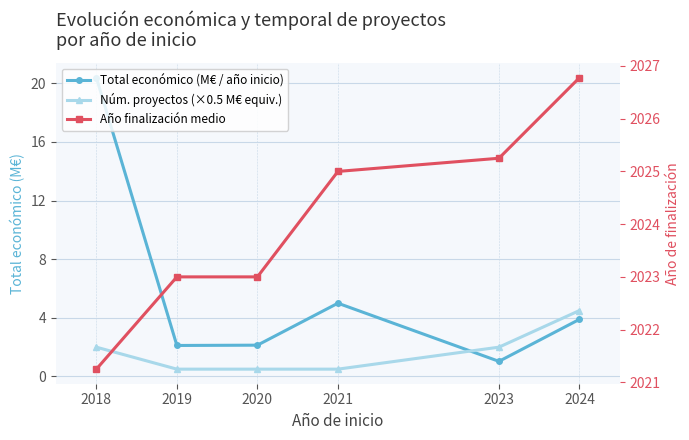

How many data points in Núm. proyectos (×0.5 M€ equiv.) are above 2?

1